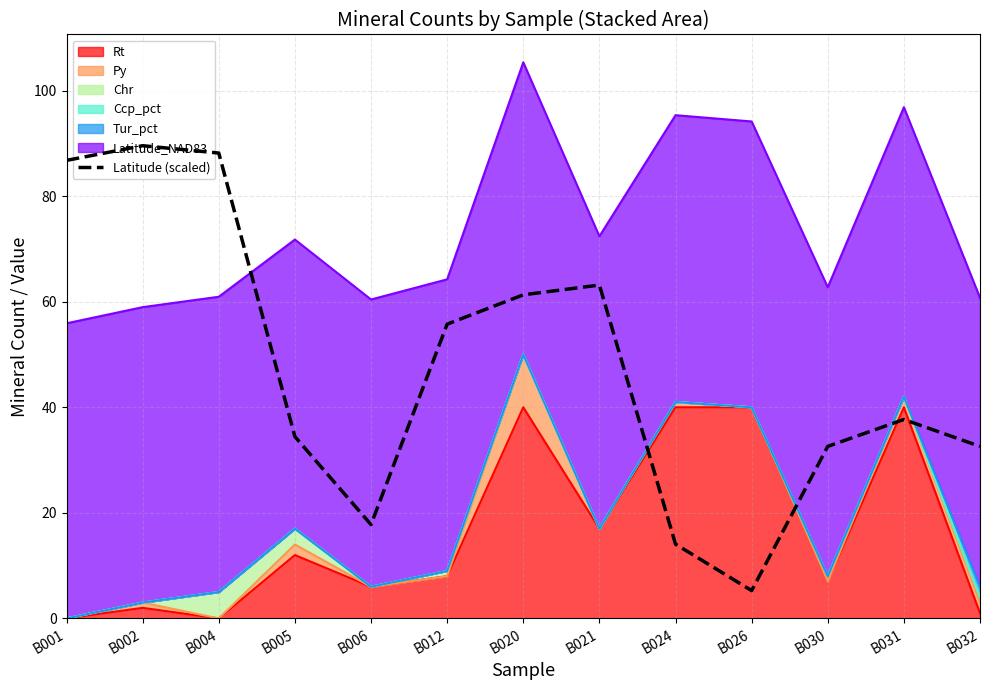

How many data points does each series have?

13